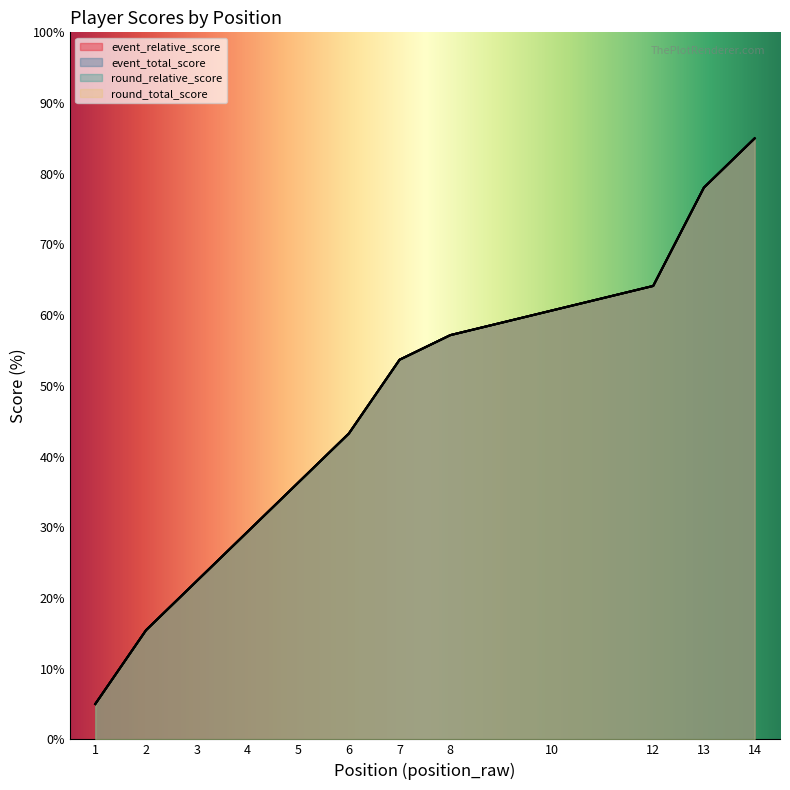

Is it true that event_relative_score equals 2.2 at 1?

False